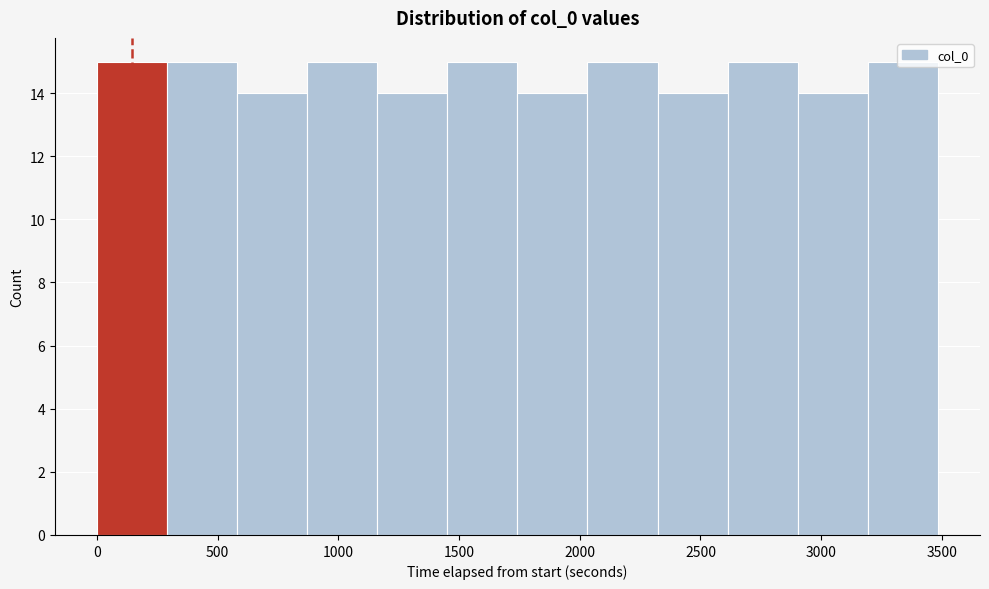

What is the height of the bar covering 300 to 600 on the x-axis? Neither the bar edges nor the heights are printed on the chart, so give them approximately, as read against the axes.

15